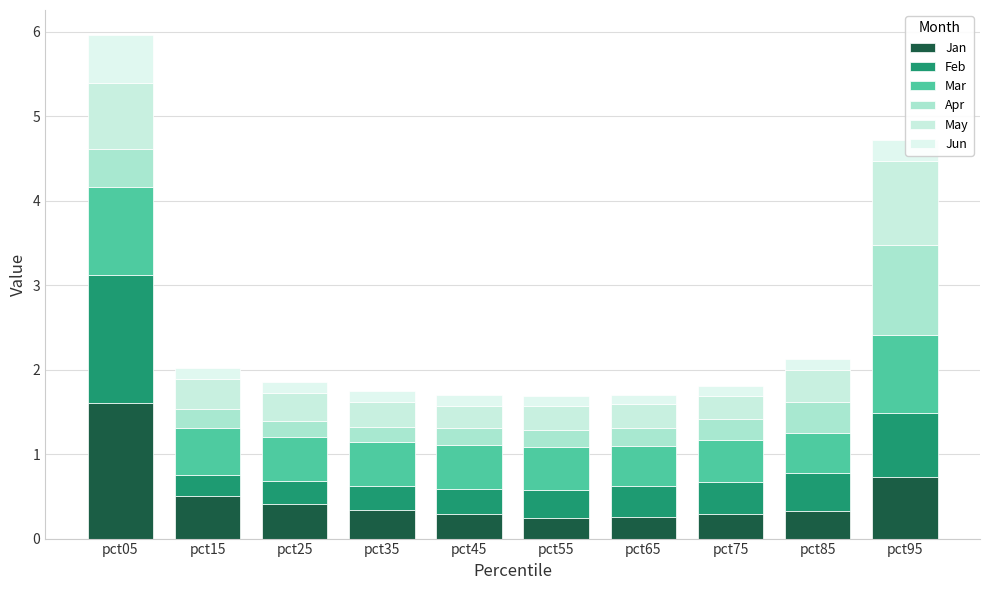

Which series has the largest range (max minus min)?

Jan